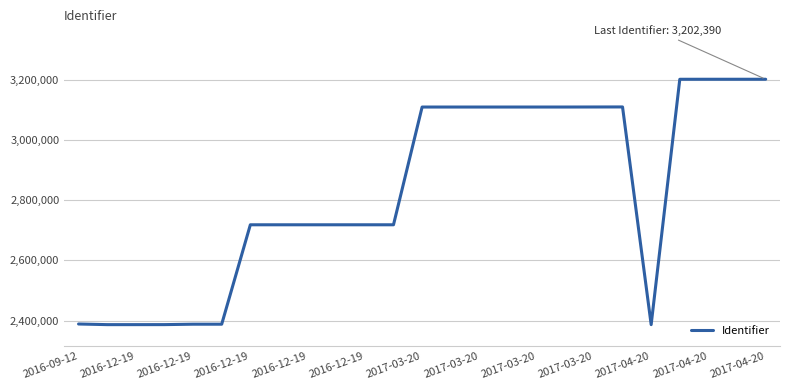

What is the difference between the maximum and minimum values?

816099